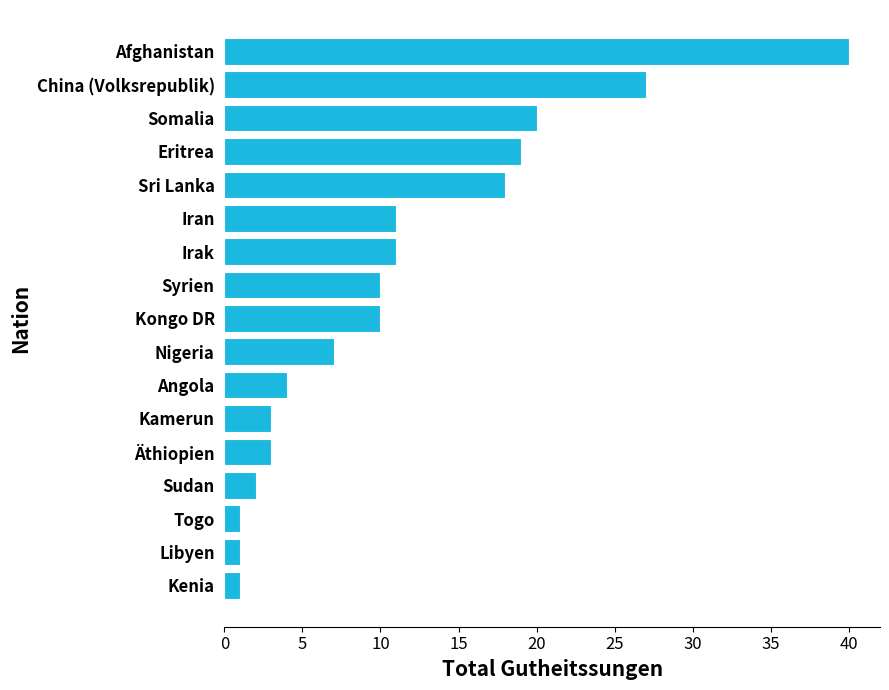

What is the sum of all values?

188